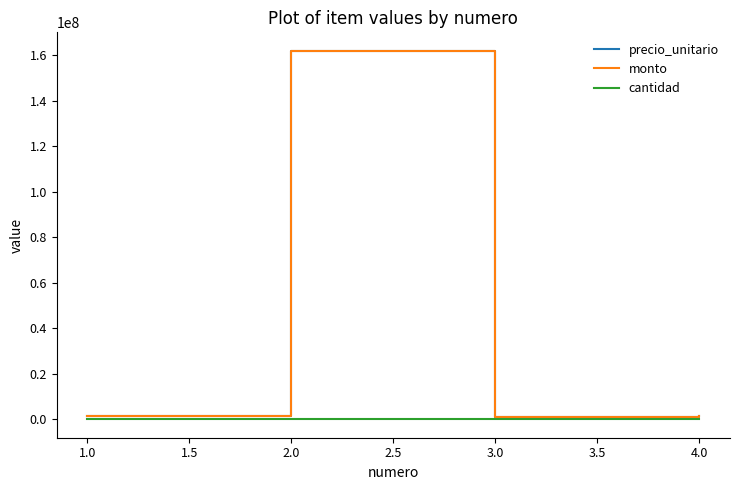

The value of monto at 2.0 is 87515554. True or false?

False